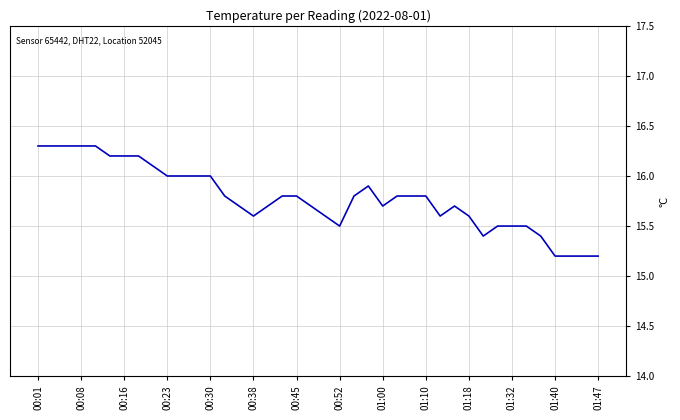

How many lines are shown in the chart?

1